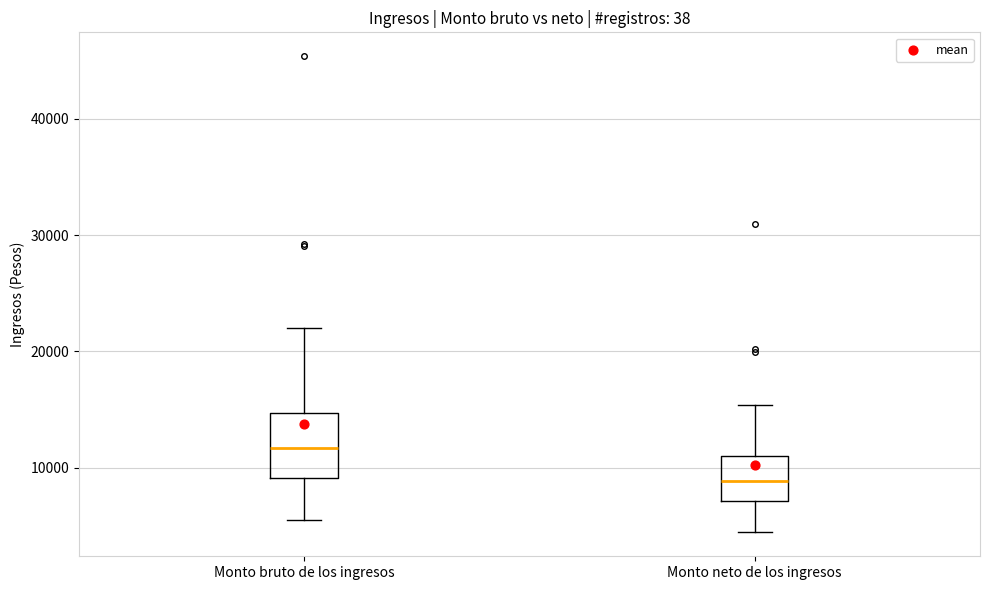

Which box has the lowest median line?

Monto neto de los ingresos